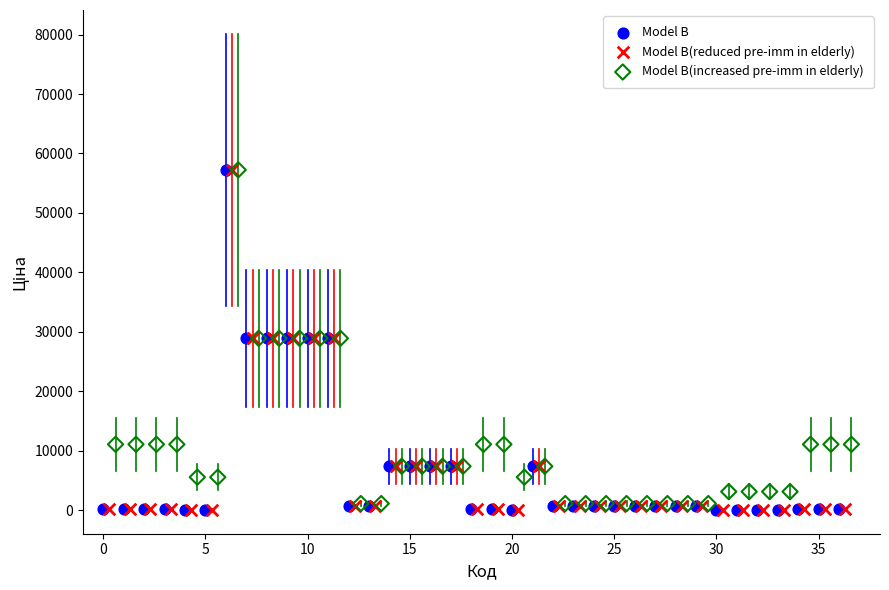

What are all the series names shown in the legend?

Model B, Model B(reduced pre-imm in elderly), Model B(increased pre-imm in elderly)